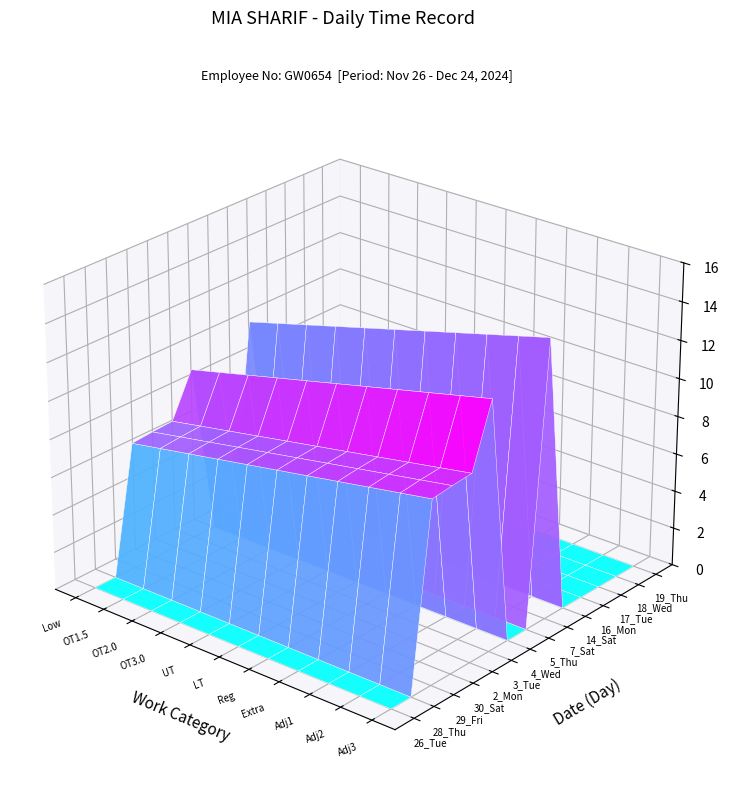

Rank the series by their maximum value, from lowest to highest.

26_Tue, 28_Thu, 4_Wed, 5_Thu, 14_Sat, 16_Mon, 17_Tue, 18_Wed, 19_Thu, 29_Fri, 30_Sat, 2_Mon, 3_Tue, 7_Sat